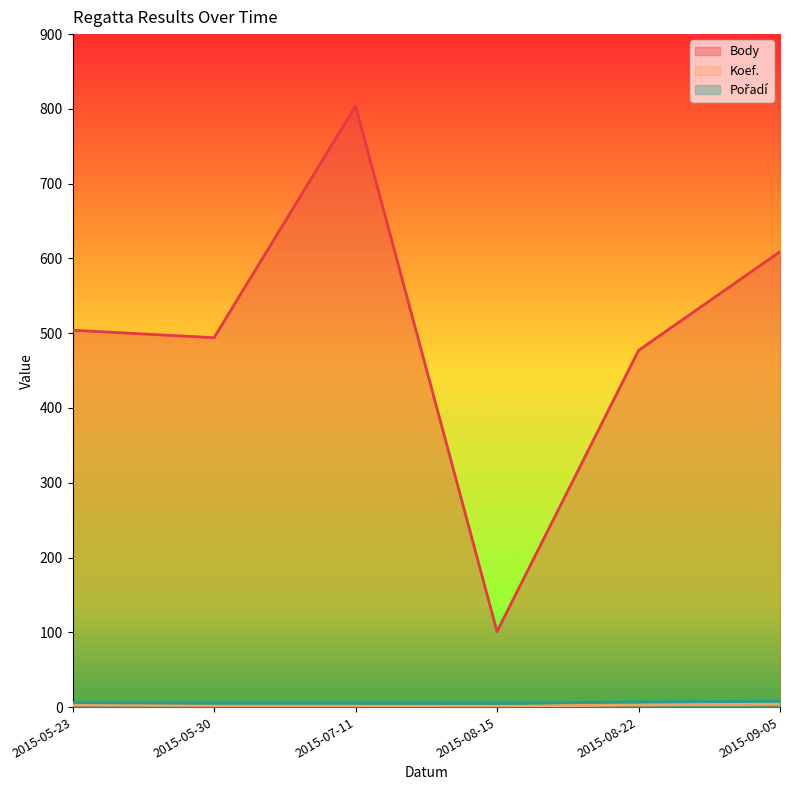

Does the chart have visible grid lines?

No